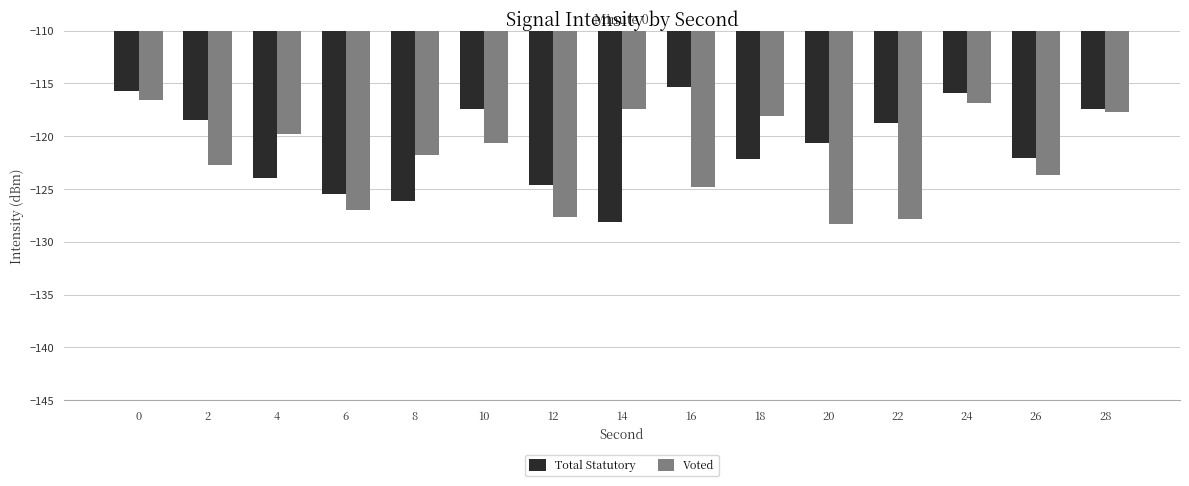

At which category does the chart reach its peak across all series?

16